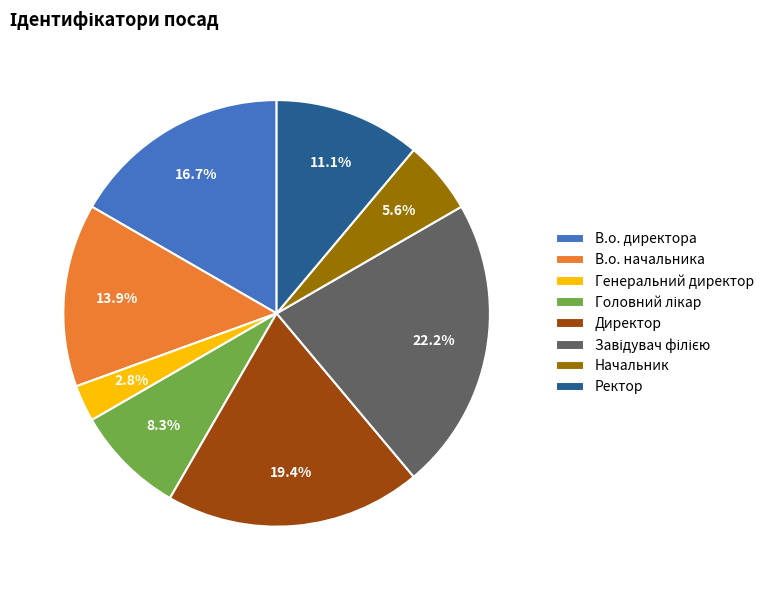

Do В.о. начальника and В.о. директора together represent more than half of the pie?

No